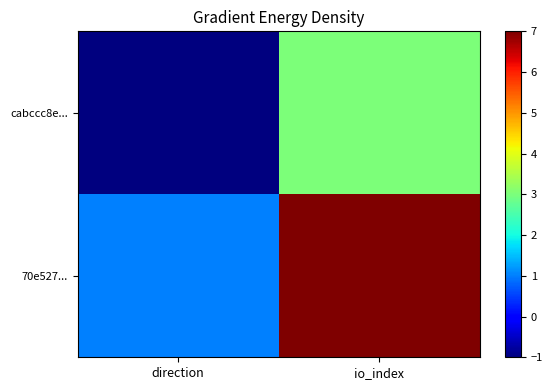

Which series changed the most between direction and io_index?

70e527...